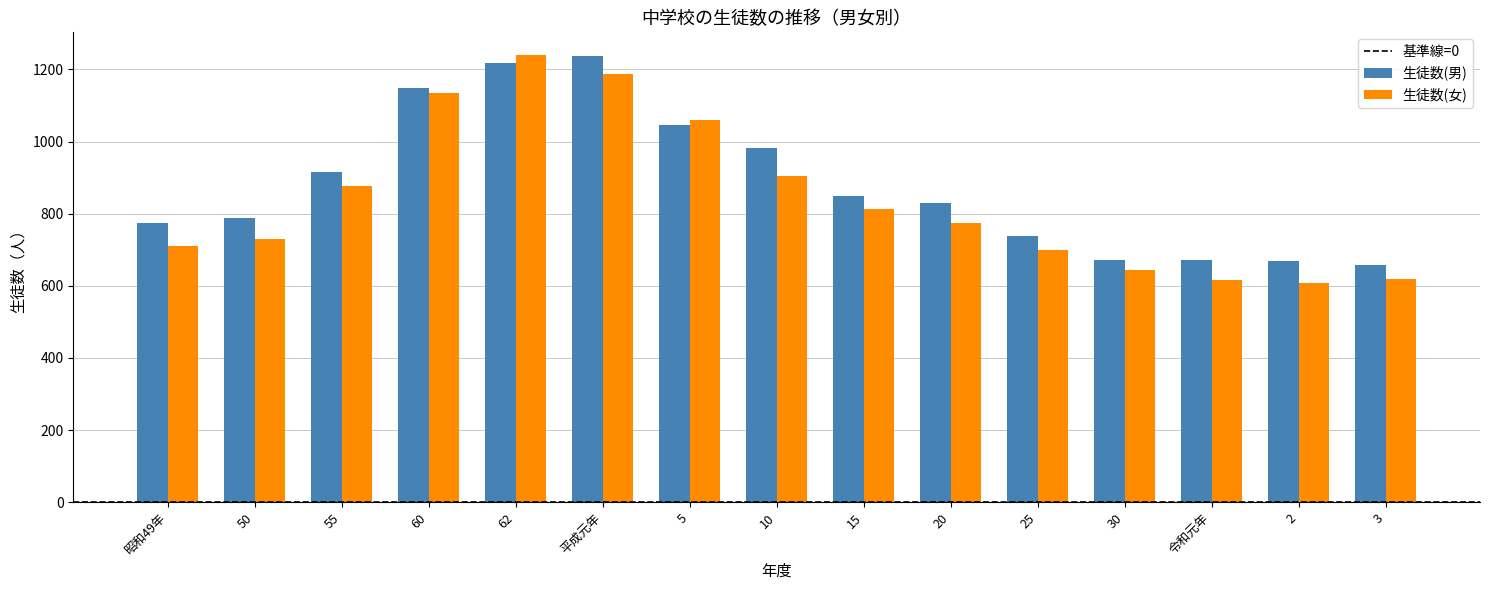

What is the difference between the maximum and minimum values in the 生徒数(女) series?

634